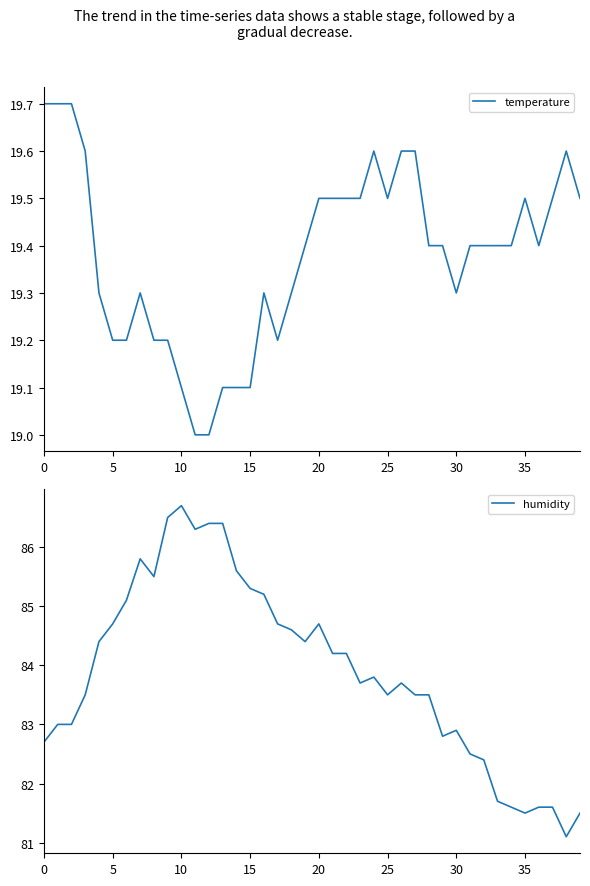

The value of temperature at 30 is 19.3. True or false?

True